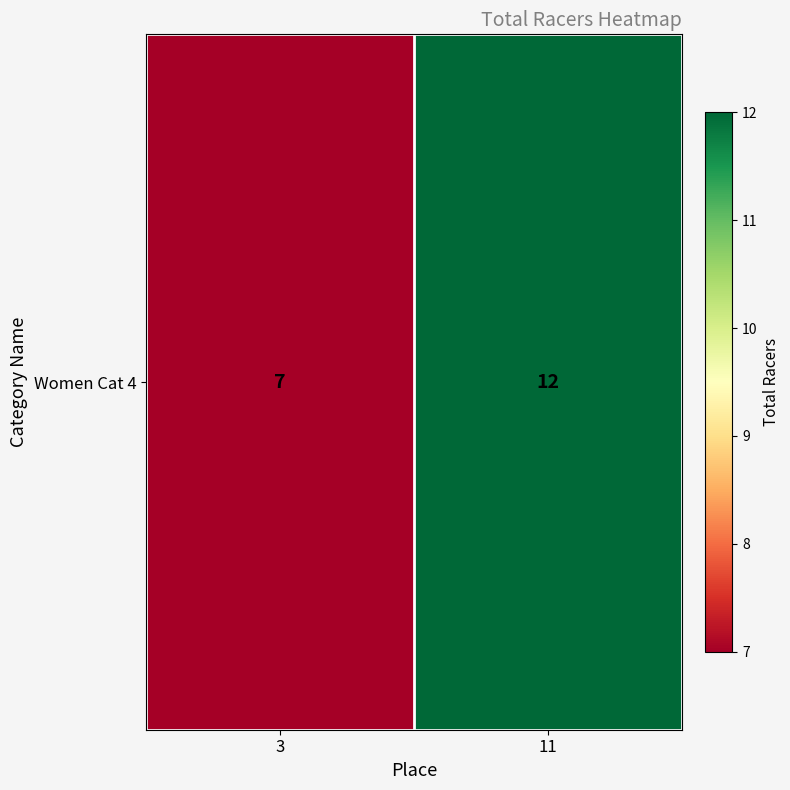

Rank the categories by value from highest to lowest.

11, 3